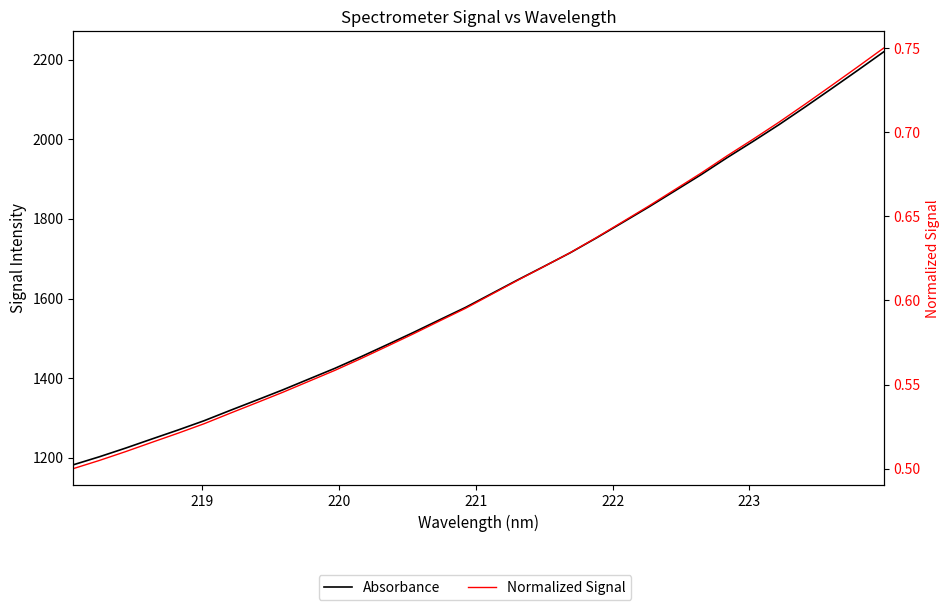

How many series are shown in this chart?

2